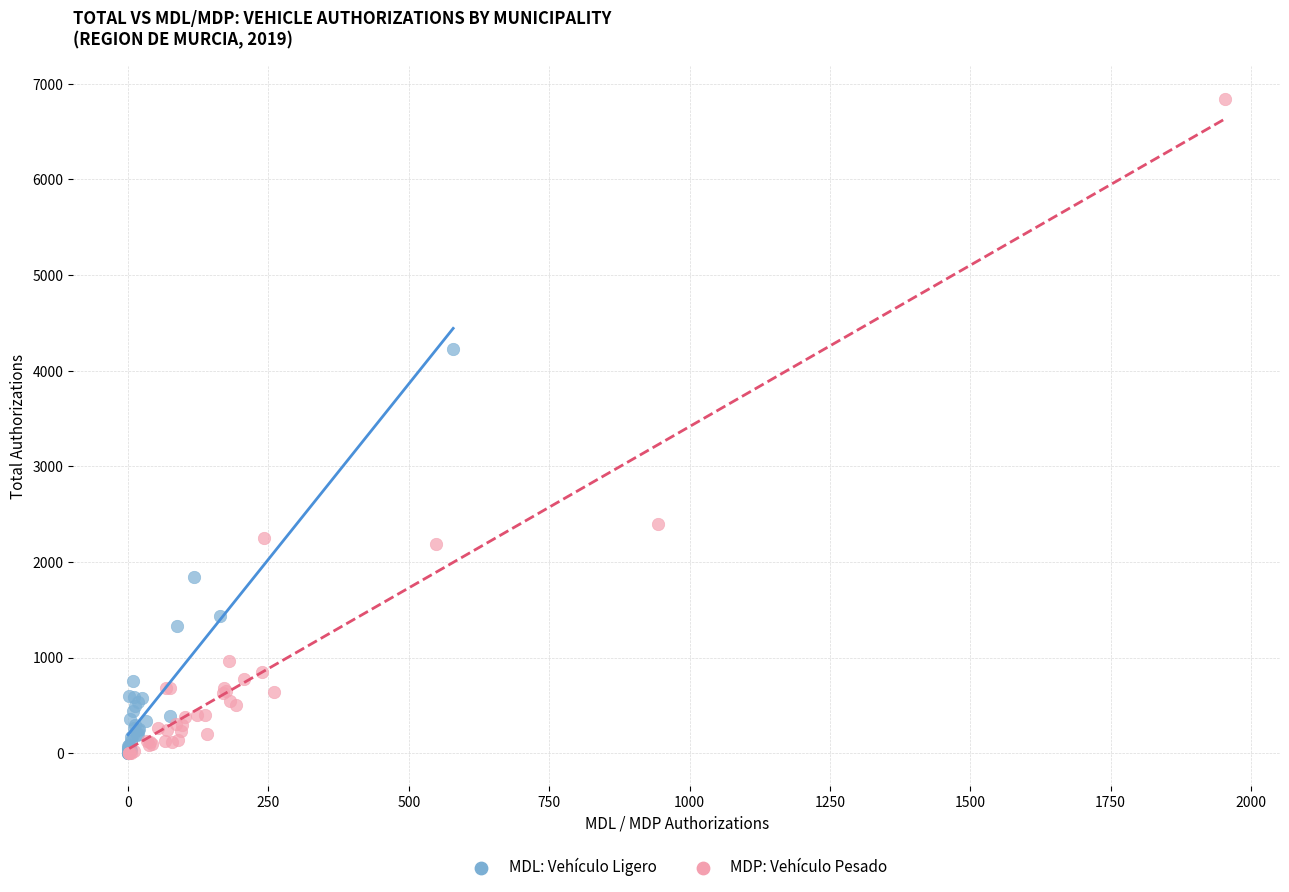

Which series reaches the maximum Y coordinate?

MDP: Vehículo Pesado